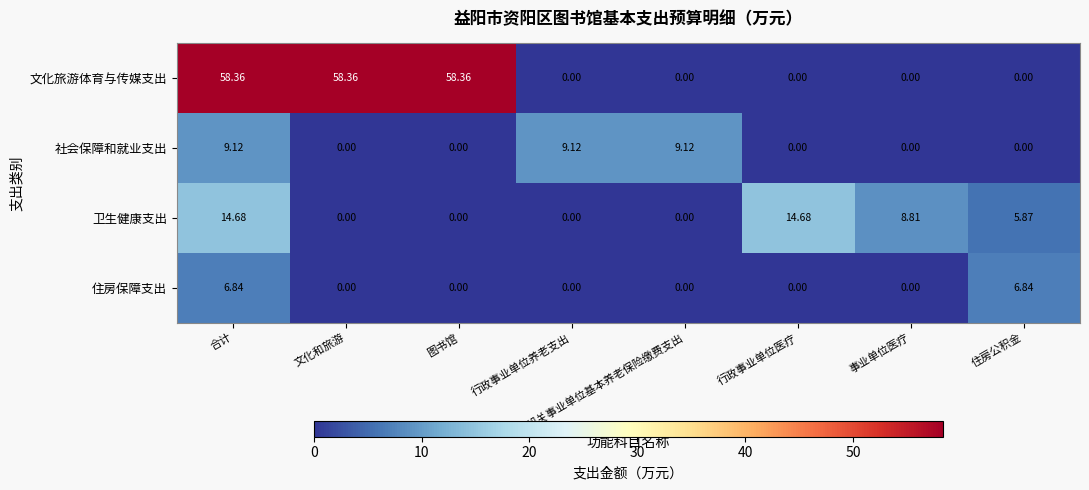

Which series has the largest total across all categories?

文化旅游体育与传媒支出